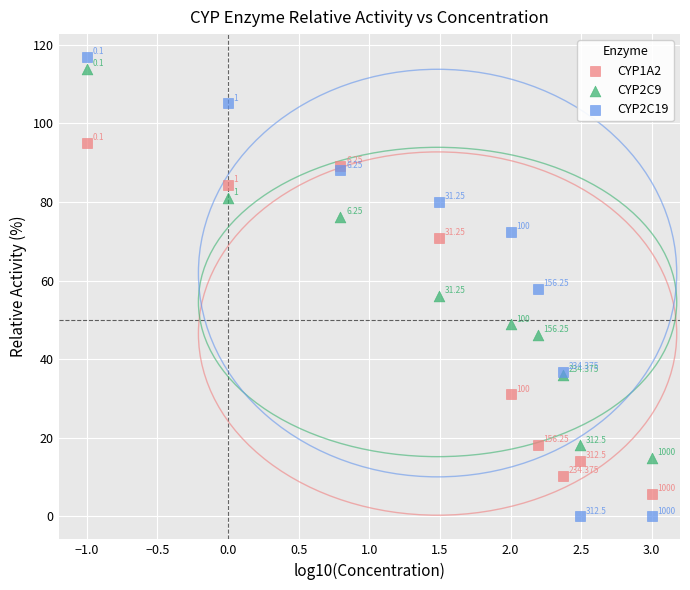

What are all the series names shown in the legend?

CYP1A2, CYP2C9, CYP2C19